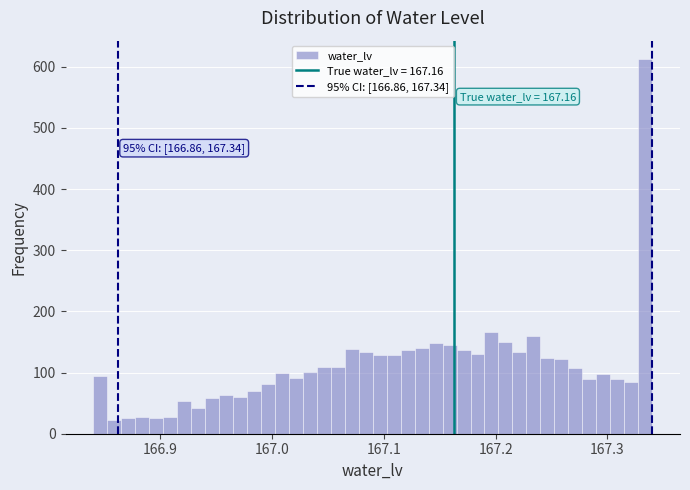

Read against the x-axis, roughly where is the centre of the tallest bar?

167.33